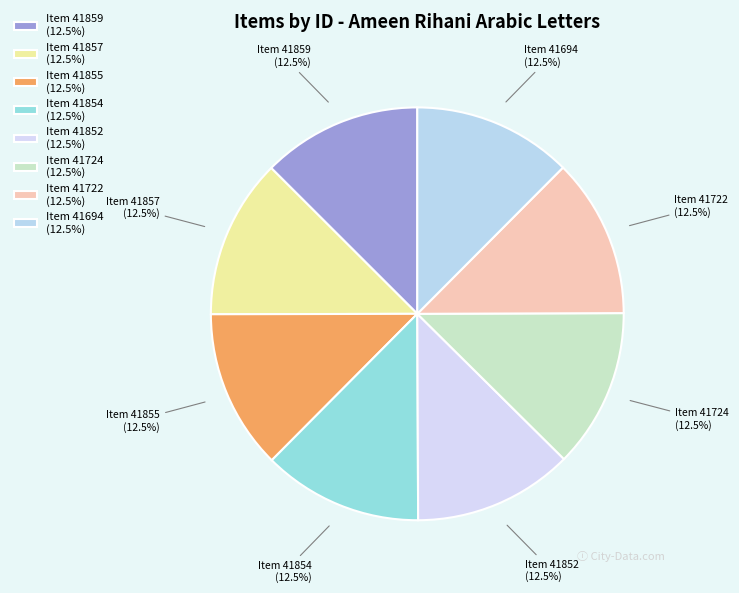

How many segments does this pie chart have?

8